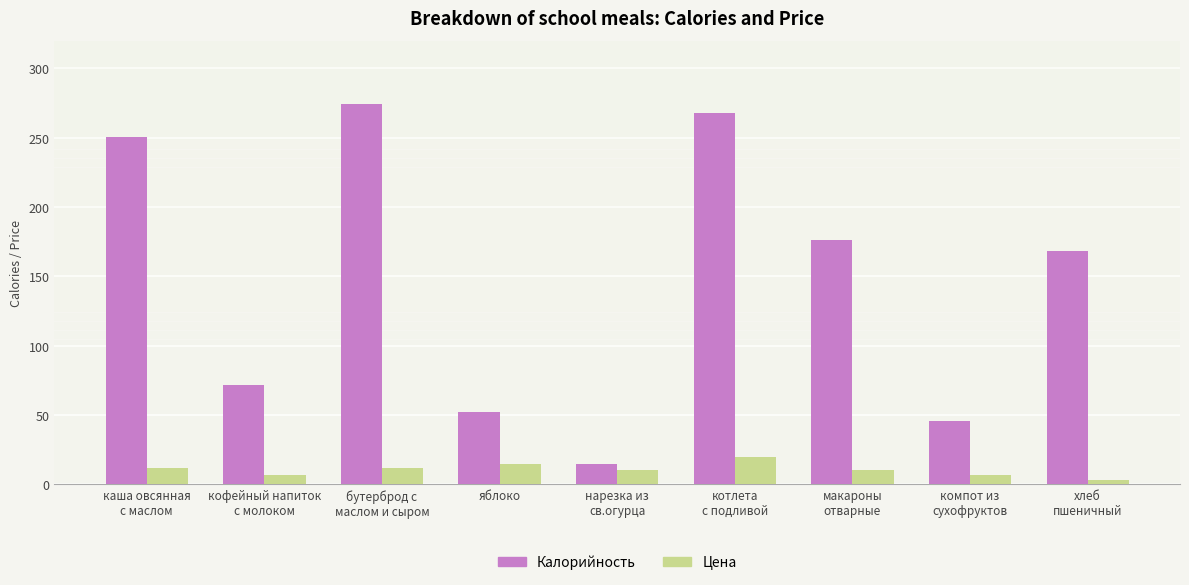

What is the label of the 4th bar from the left?

яблоко